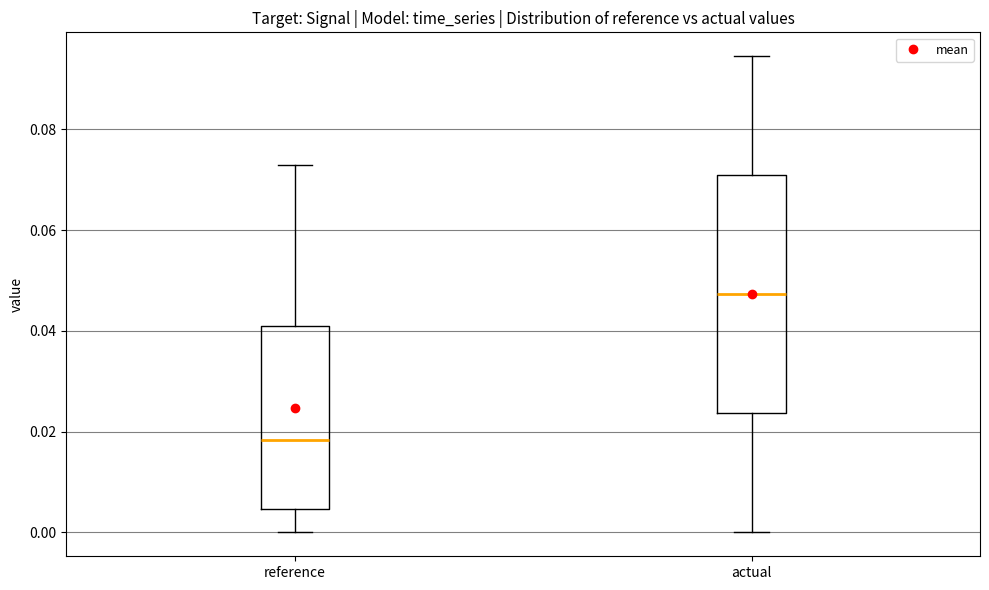

Reading left to right, transcribe this box plot: for each box, give where its median line is, the range the box spans, and where its two whiskers end, as read against the y-axis. The values are not printed on the chart, so give them approximately, as read against the axis.

reference: median 0.018, box 0.004 to 0.042, whiskers 0.000 to 0.074
actual: median 0.048, box 0.024 to 0.070, whiskers 0.000 to 0.094